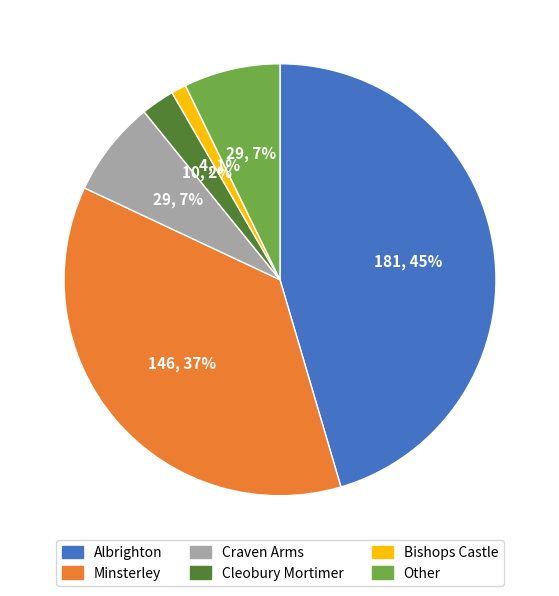

Is there any slice that represents more than half of the pie?

No